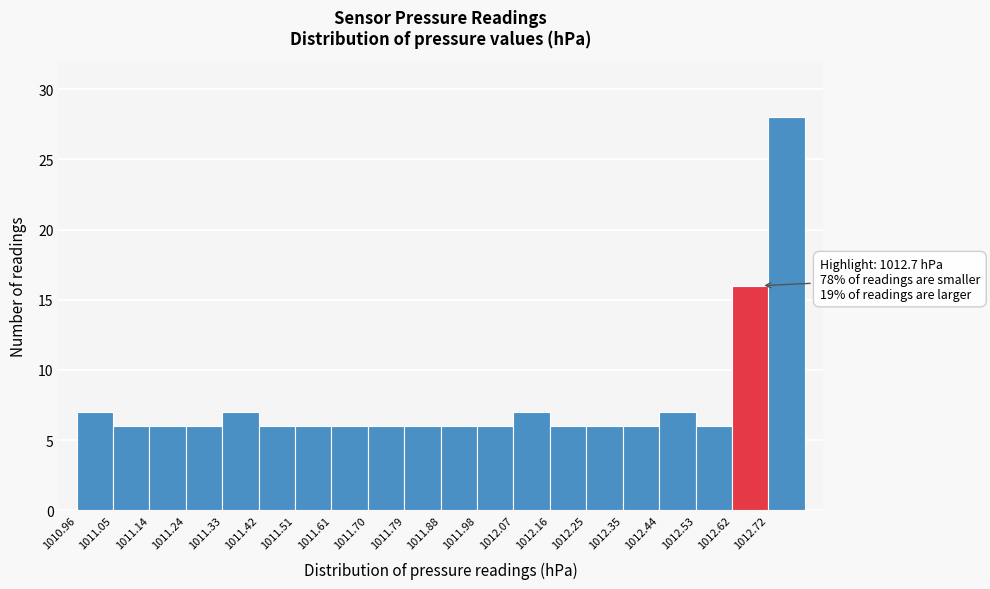

Over which range of the x-axis is the bar tallest?

1012.72 to 1012.81